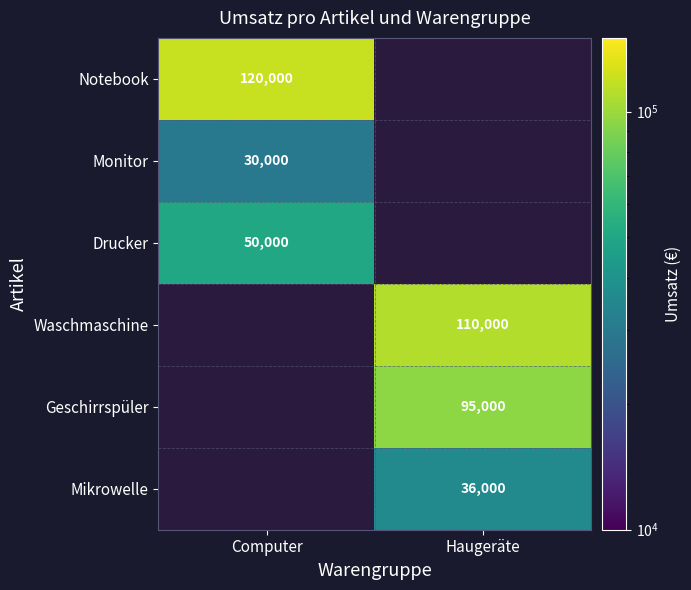

At which category does the chart reach its peak across all series?

Computer